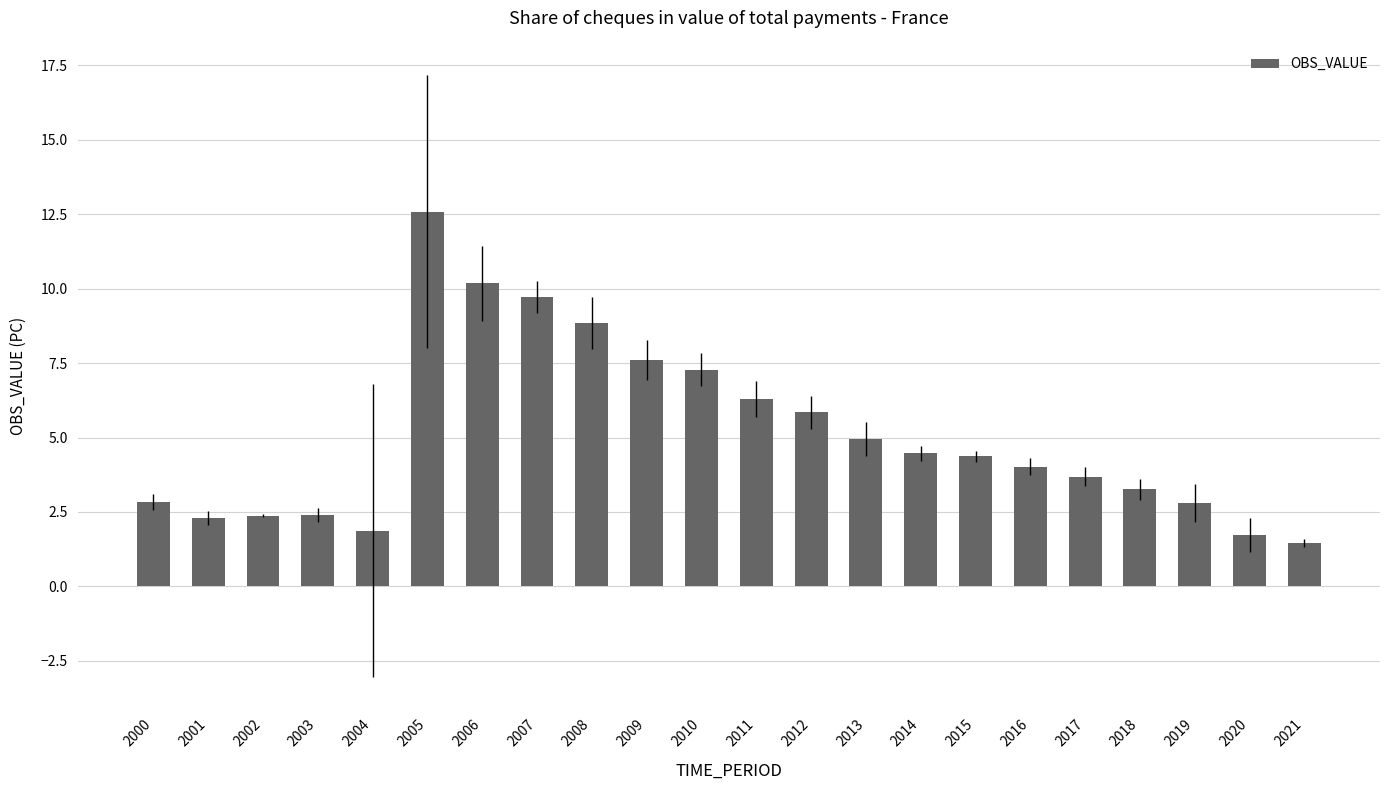

The chart shows a value of 12.6 at 2005. True or false?

True